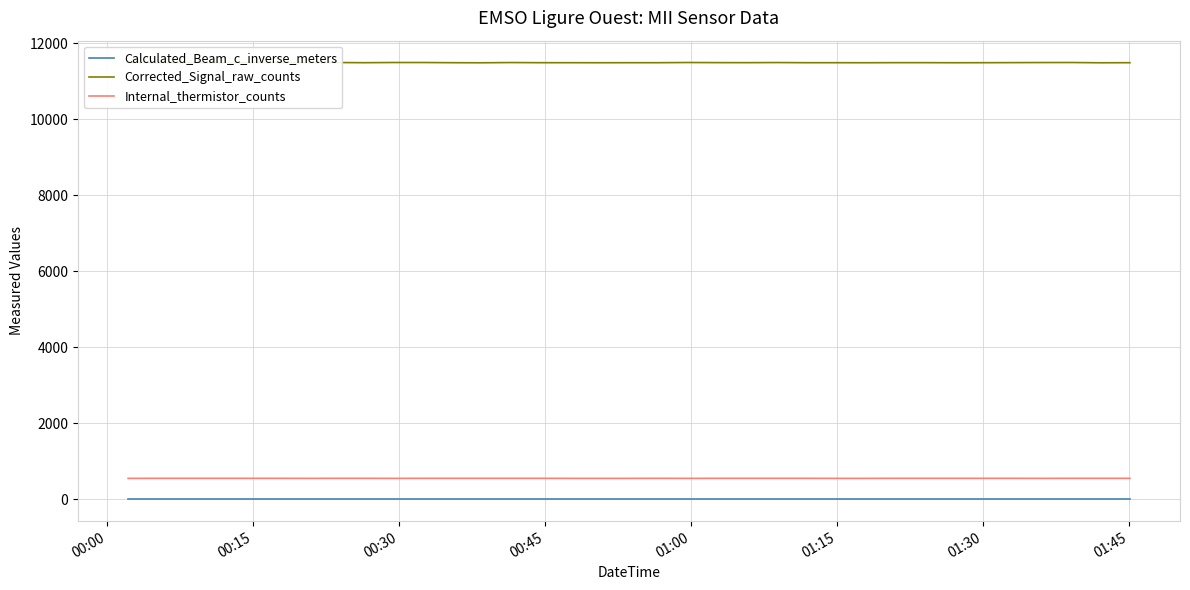

Which series has the largest range (max minus min)?

Corrected_Signal_raw_counts